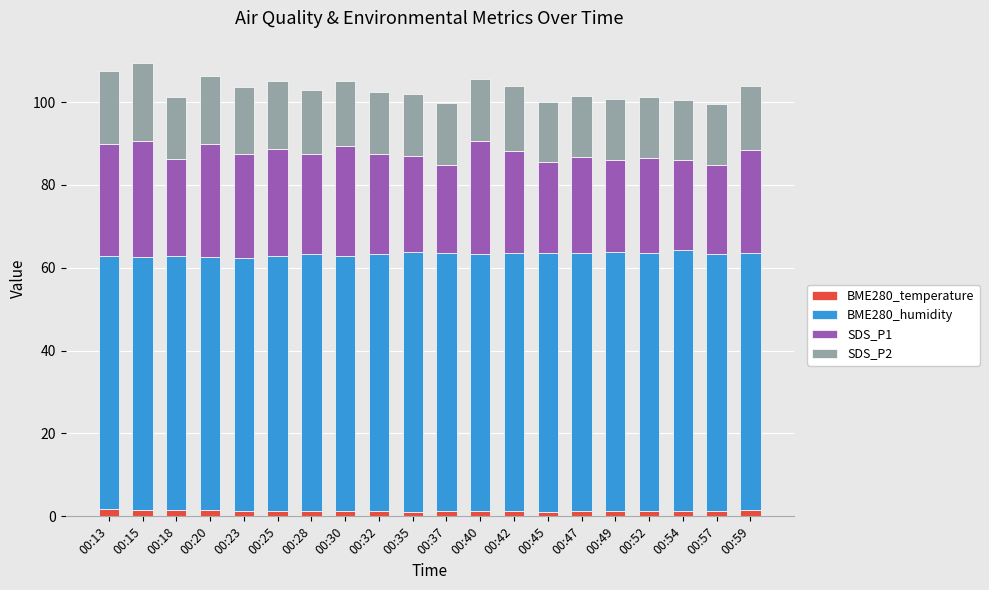

Count the number of categories in the chart.

20